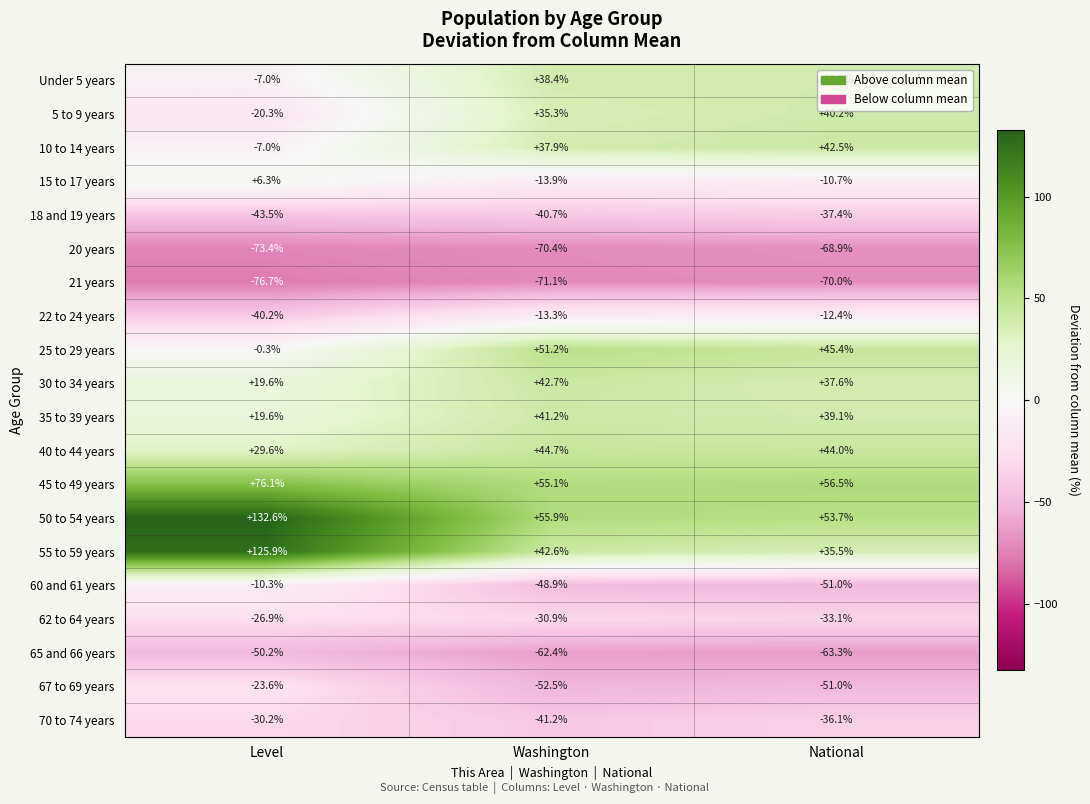

Which series has the largest total across all categories?

50 to 54 years